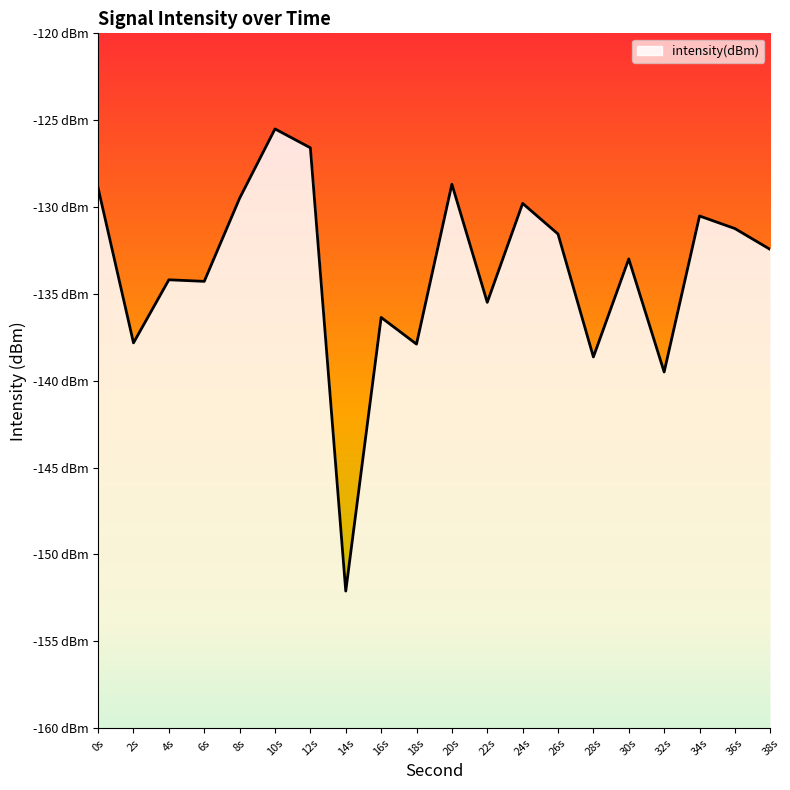

Reading left to right, what are all the values shown in this chart?

-128.9	-137.8	-134.2	-134.3	-129.5	-125.5	-126.6	-152.1	-136.4	-137.9	-128.7	-135.5	-129.8	-131.6	-138.6	-133.0	-139.5	-130.5	-131.2	-132.4